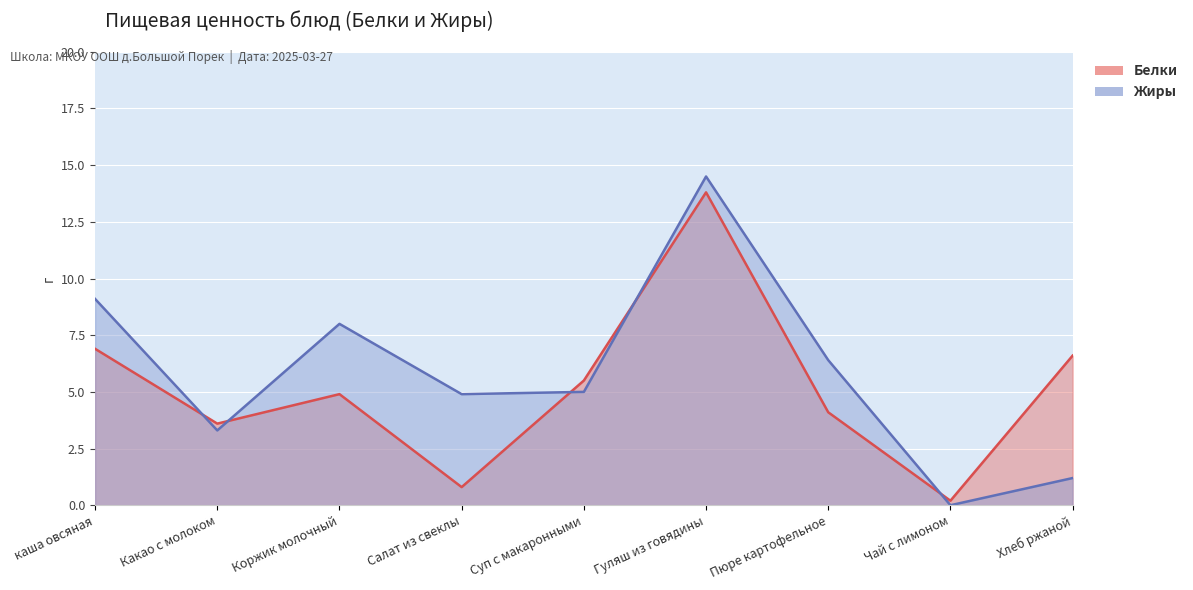

Between Какао с молоком and Салат из свеклы, which series saw the biggest shift?

Белки